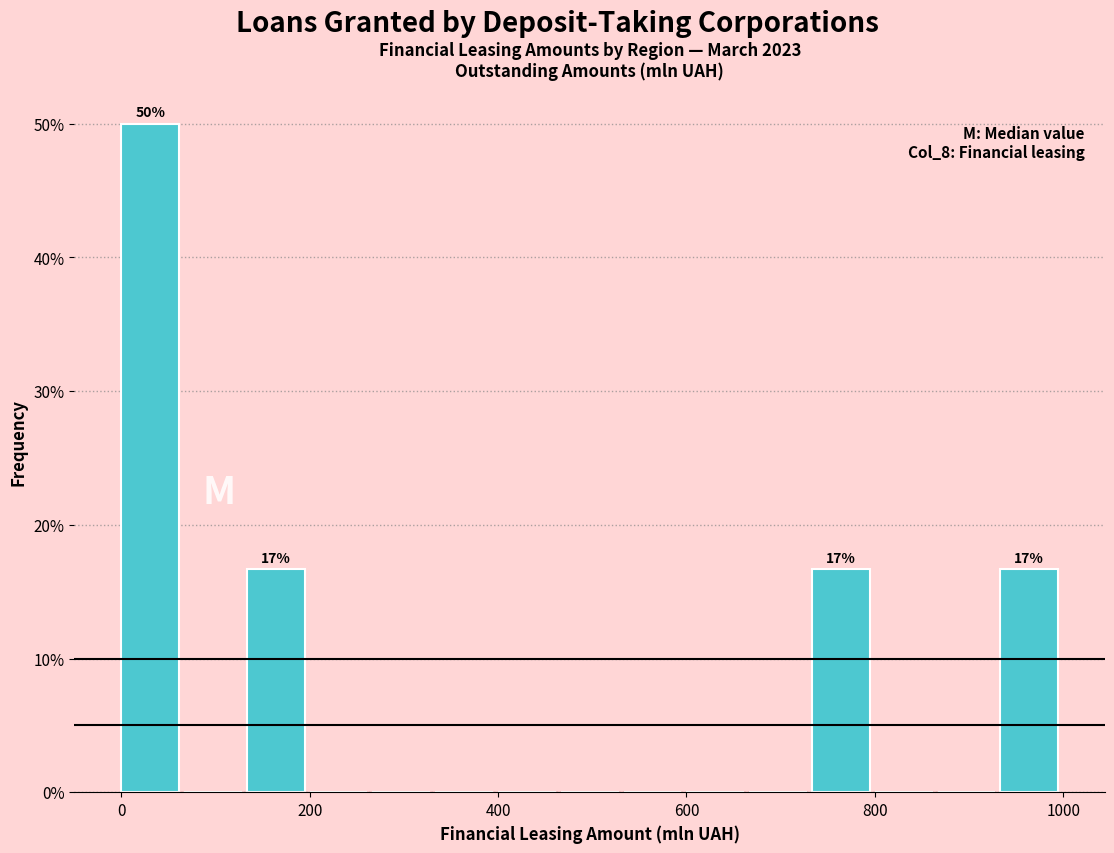

Around what value on the x-axis is the tallest bar? Give the approximate position of its centre, as read against the axis.

40